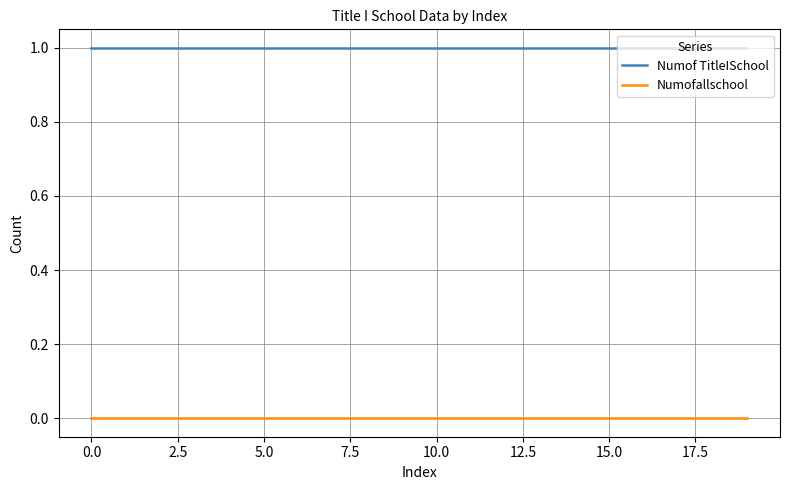

True or false: Numof TitleISchool and Numofallschool intersect in this chart.

False